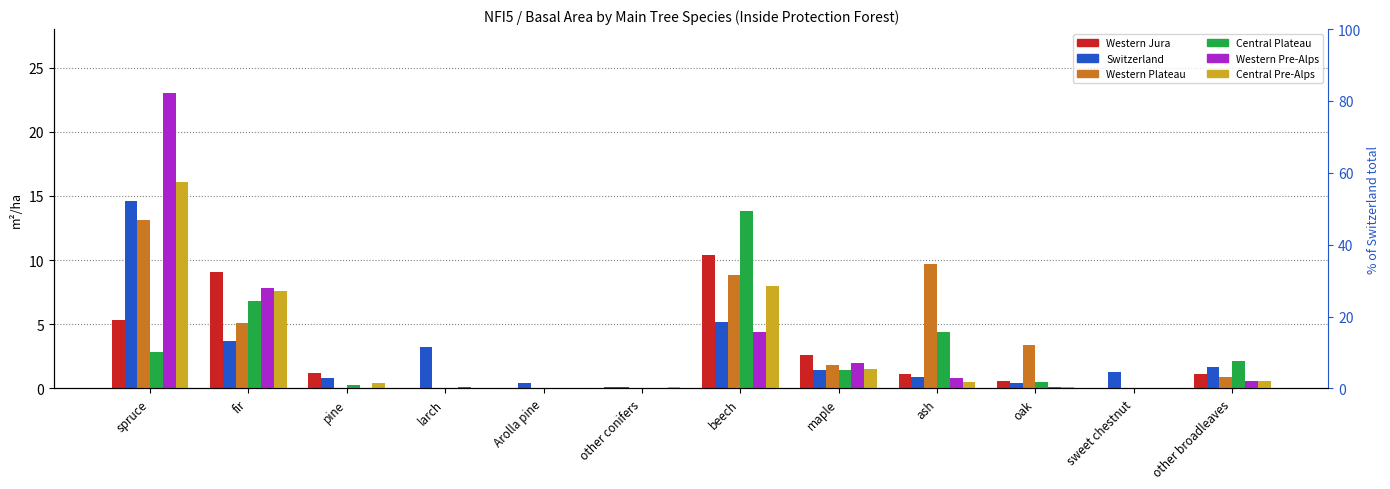

Reading right to left, extract all data points from this chart.

Western Jura: other broadleaves=1.1	sweet chestnut=0.0	oak=0.6	ash=1.1	maple=2.6	beech=10.4	other conifers=0.1	Arolla pine=0.0	larch=0.0	pine=1.2	fir=9.1	spruce=5.3
Switzerland: other broadleaves=1.7	sweet chestnut=1.3	oak=0.4	ash=0.9	maple=1.4	beech=5.2	other conifers=0.1	Arolla pine=0.4	larch=3.2	pine=0.8	fir=3.7	spruce=14.6
Western Plateau: other broadleaves=0.9	sweet chestnut=0.0	oak=3.4	ash=9.7	maple=1.8	beech=8.8	other conifers=0.0	Arolla pine=0.0	larch=0.0	pine=0.0	fir=5.1	spruce=13.1
Central Plateau: other broadleaves=2.1	sweet chestnut=0.0	oak=0.5	ash=4.4	maple=1.4	beech=13.8	other conifers=0.0	Arolla pine=0.0	larch=0.0	pine=0.3	fir=6.8	spruce=2.8
Western Pre-Alps: other broadleaves=0.6	sweet chestnut=0.0	oak=0.1	ash=0.8	maple=2.0	beech=4.4	other conifers=0.0	Arolla pine=0.0	larch=0.1	pine=0.0	fir=7.8	spruce=23.0
Central Pre-Alps: other broadleaves=0.6	sweet chestnut=0.0	oak=0.1	ash=0.5	maple=1.5	beech=8.0	other conifers=0.1	Arolla pine=0.0	larch=0.0	pine=0.4	fir=7.6	spruce=16.1